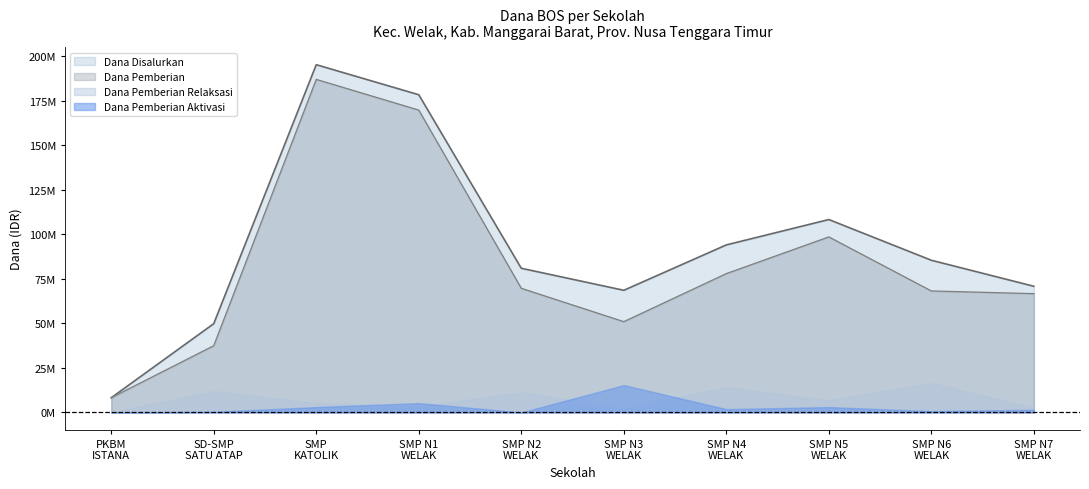

Which label corresponds to the largest value in the chart?

SMP
KATOLIK